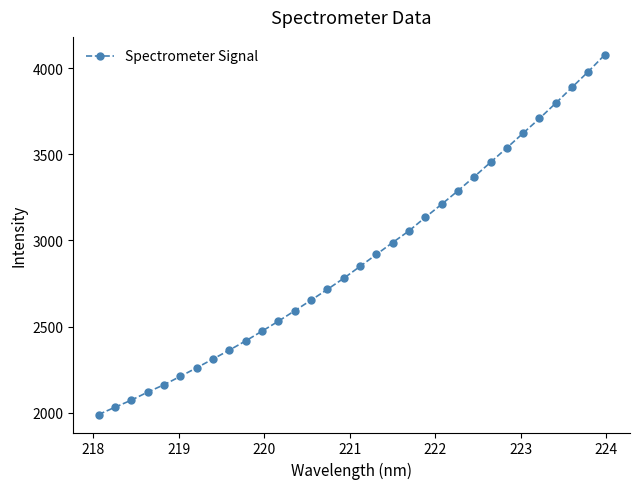

What is the greatest value displayed?

4076.6